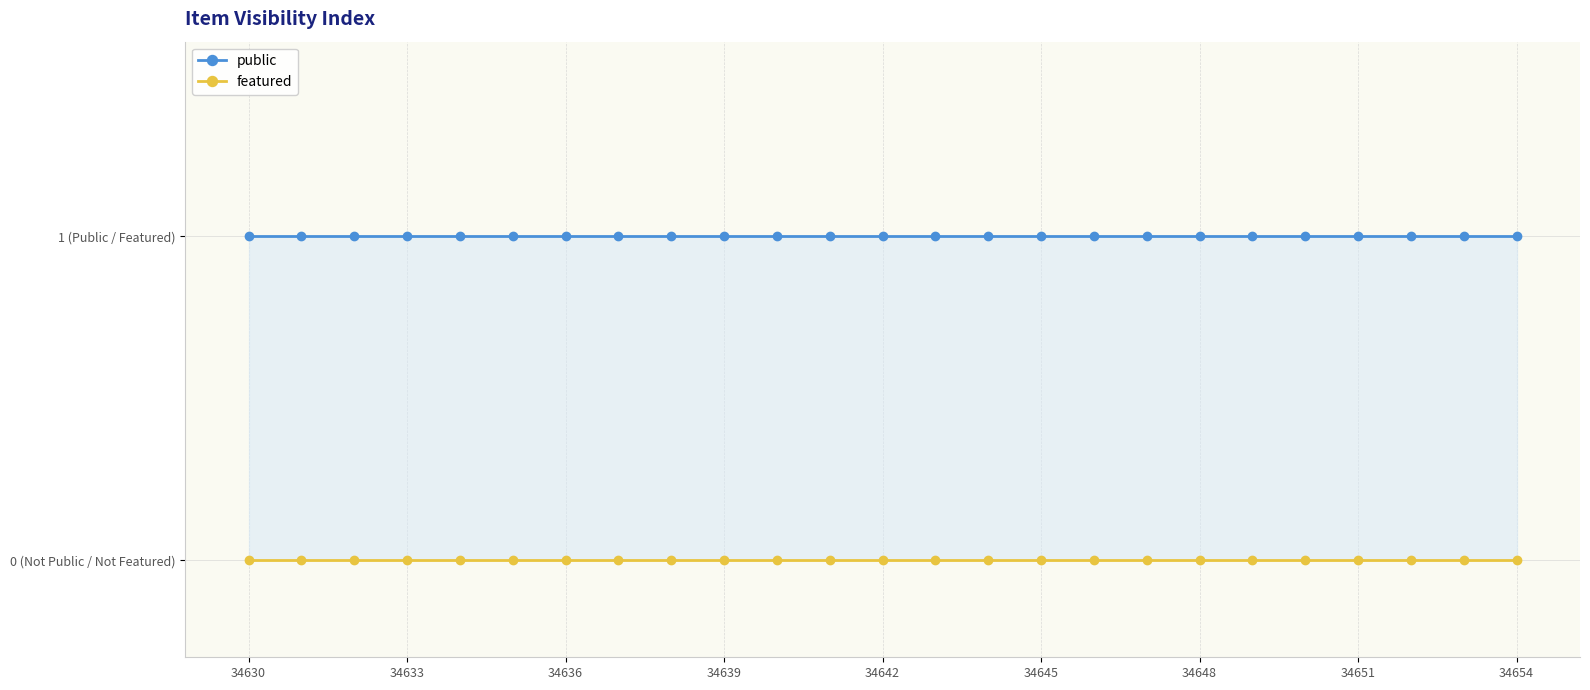

What position from the right is 34630?

25